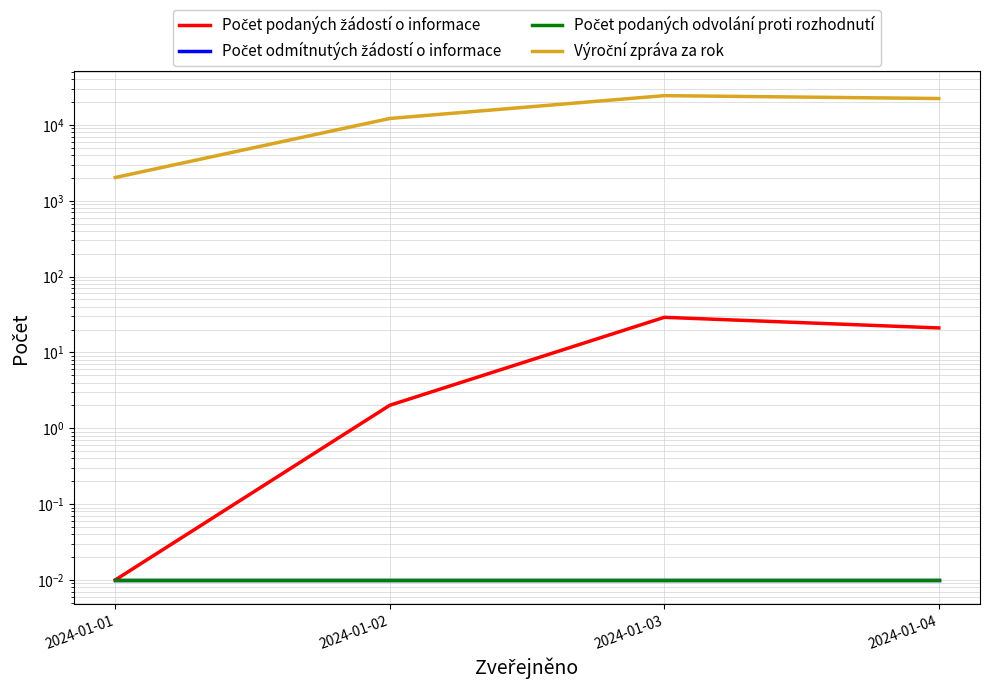

What is the difference between the highest and lowest values at 2024-01-02?

12138.0